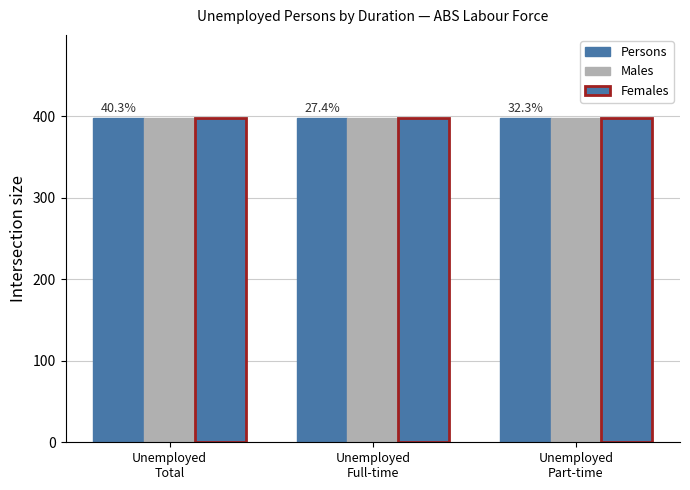

What is the total value across all series at Unemployed total Females?

399